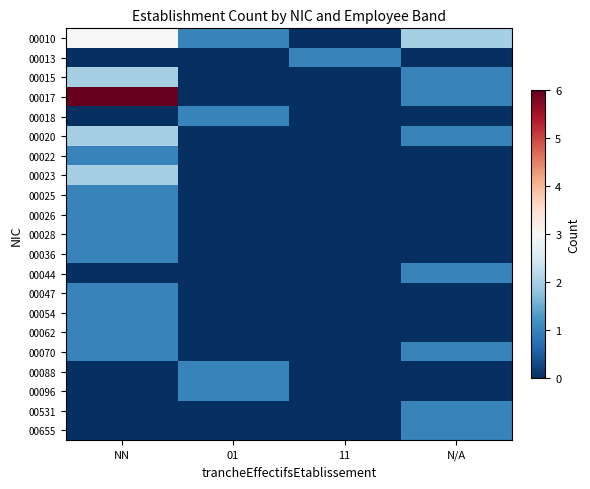

Reading left to right, transcribe all the data shown in this chart.

00010: NN=3	01=1	11=0	N/A=2
00013: NN=0	01=0	11=1	N/A=0
00015: NN=2	01=0	11=0	N/A=1
00017: NN=6	01=0	11=0	N/A=1
00018: NN=0	01=1	11=0	N/A=0
00020: NN=2	01=0	11=0	N/A=1
00022: NN=1	01=0	11=0	N/A=0
00023: NN=2	01=0	11=0	N/A=0
00025: NN=1	01=0	11=0	N/A=0
00026: NN=1	01=0	11=0	N/A=0
00028: NN=1	01=0	11=0	N/A=0
00036: NN=1	01=0	11=0	N/A=0
00044: NN=0	01=0	11=0	N/A=1
00047: NN=1	01=0	11=0	N/A=0
00054: NN=1	01=0	11=0	N/A=0
00062: NN=1	01=0	11=0	N/A=0
00070: NN=1	01=0	11=0	N/A=1
00088: NN=0	01=1	11=0	N/A=0
00096: NN=0	01=1	11=0	N/A=0
00531: NN=0	01=0	11=0	N/A=1
00655: NN=0	01=0	11=0	N/A=1